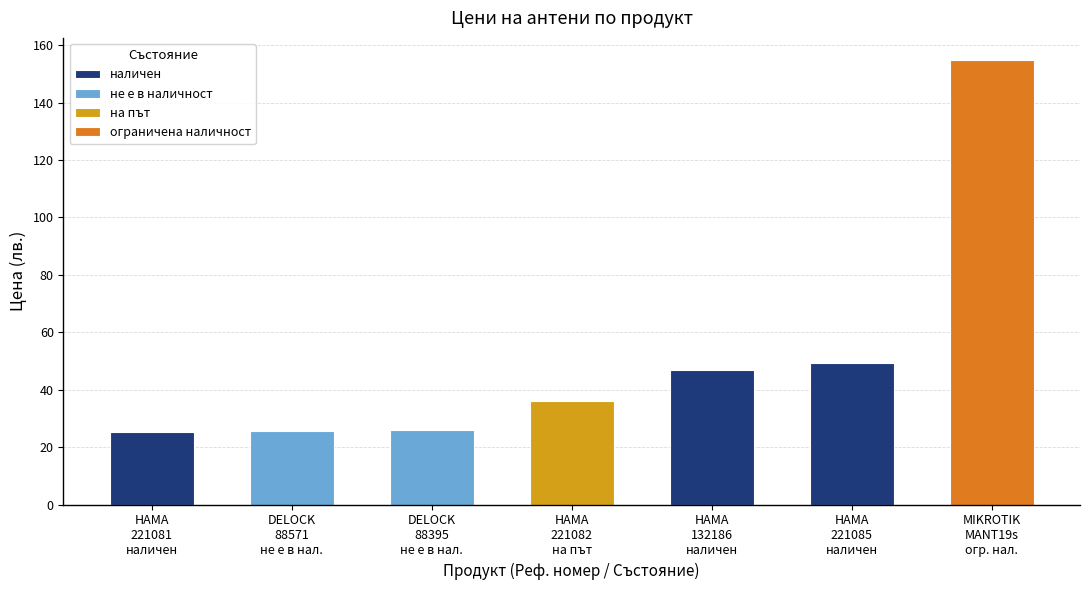

How many values are below 36?

3